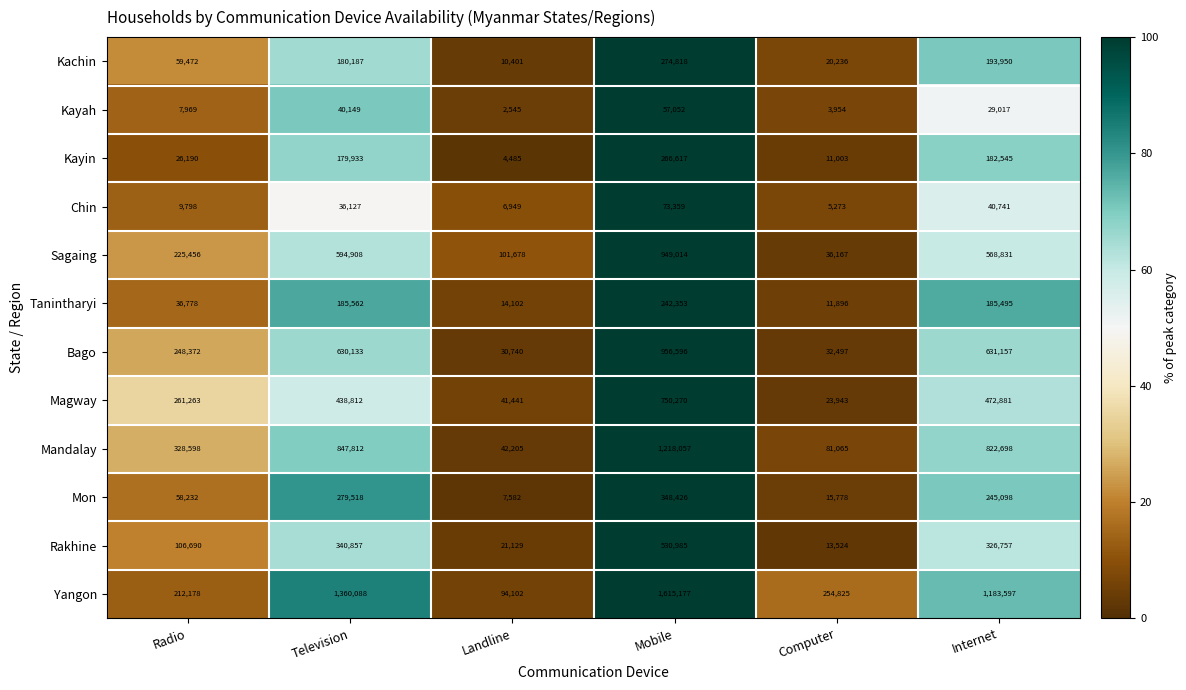

What is the difference between the Bago values at Mobile and Landline?

925856